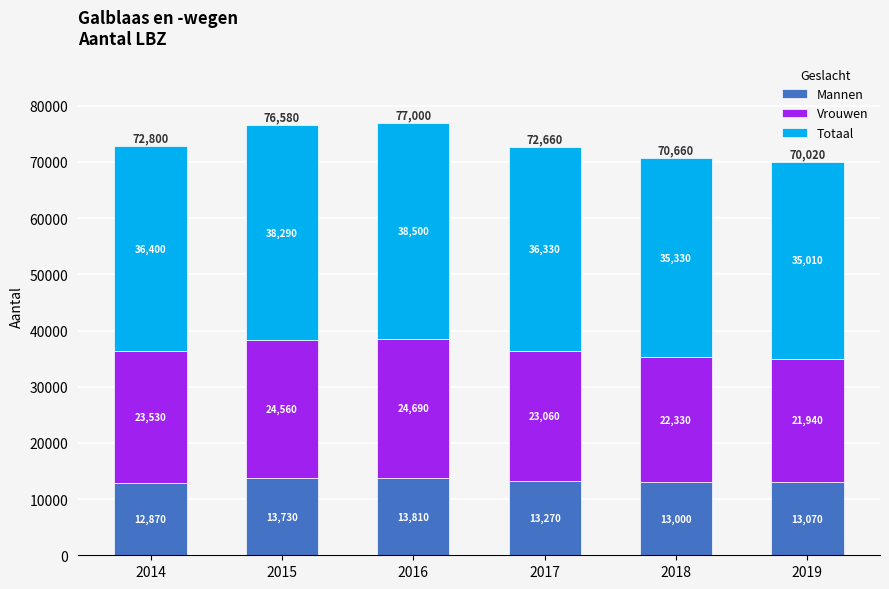

Rank the categories by Mannen value from lowest to highest.

2014, 2018, 2019, 2017, 2015, 2016